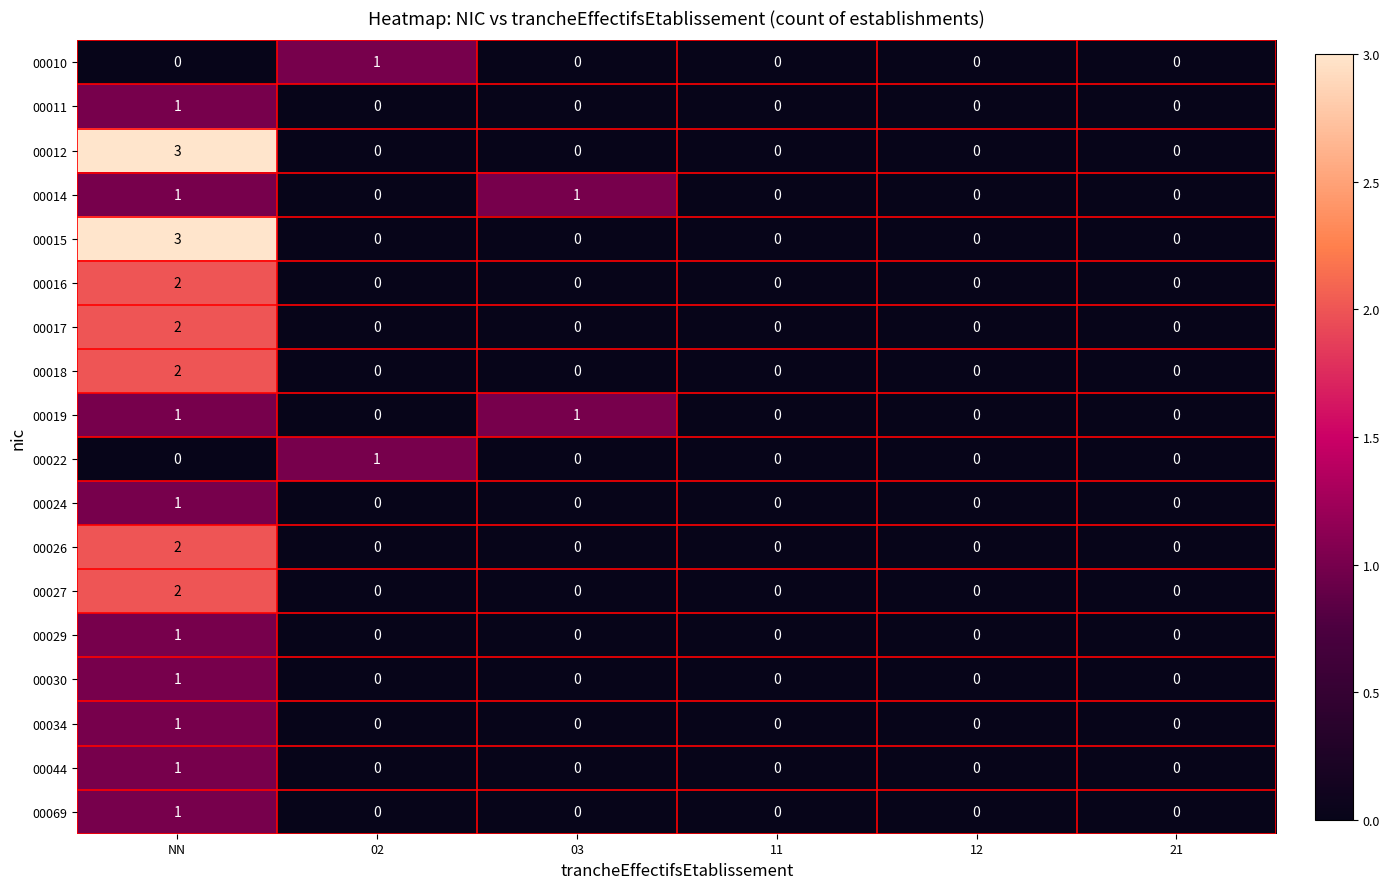

How many series are shown in this chart?

18